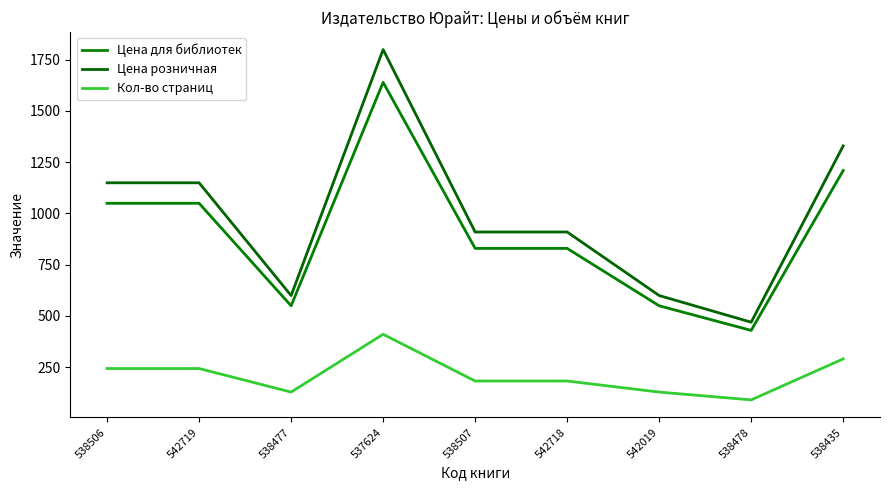

The value of Цена розничная at 542719 is 1149. True or false?

True